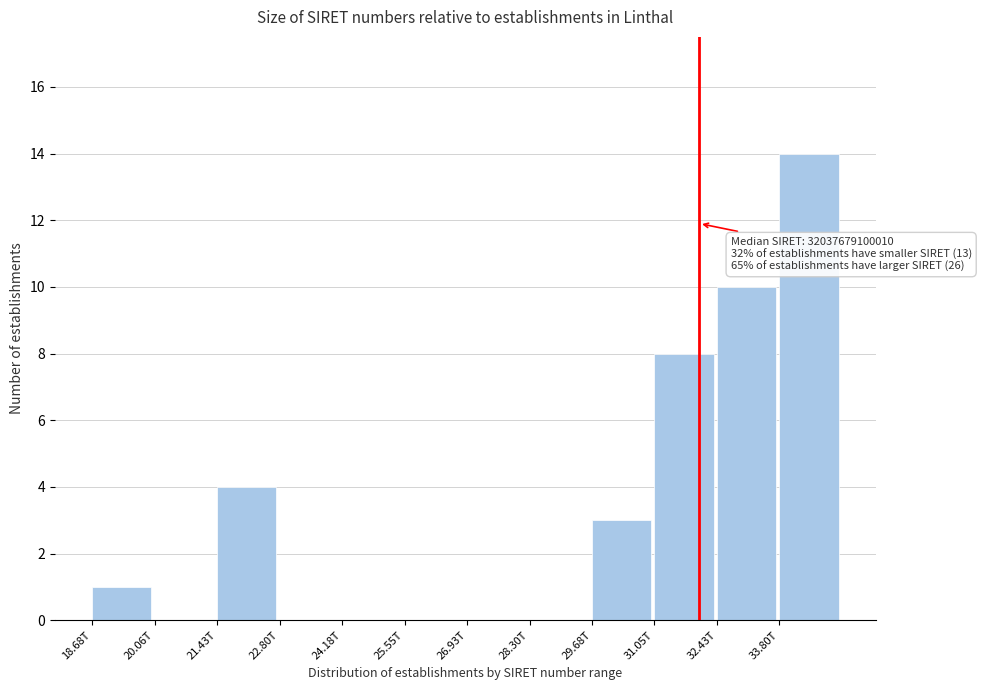

Reading left to right, what are all the values shown in this chart?

18.68T=1	20.06T=0	21.43T=4	22.80T=0	24.18T=0	25.55T=0	26.93T=0	28.30T=0	29.68T=3	31.05T=8	32.43T=10	33.80T=14